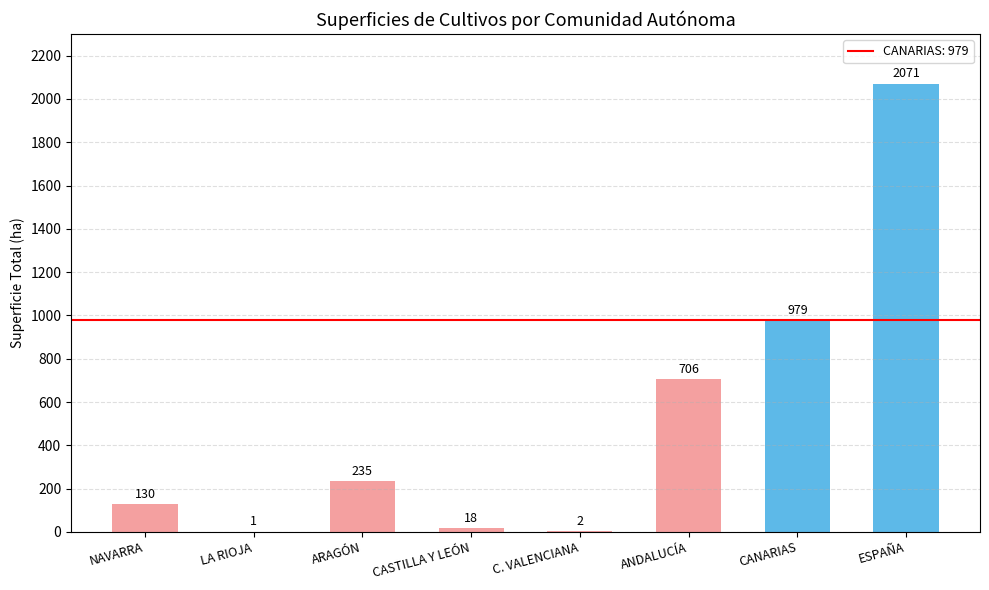

Which has a higher value, CASTILLA Y LEÓN or ESPAÑA?

ESPAÑA